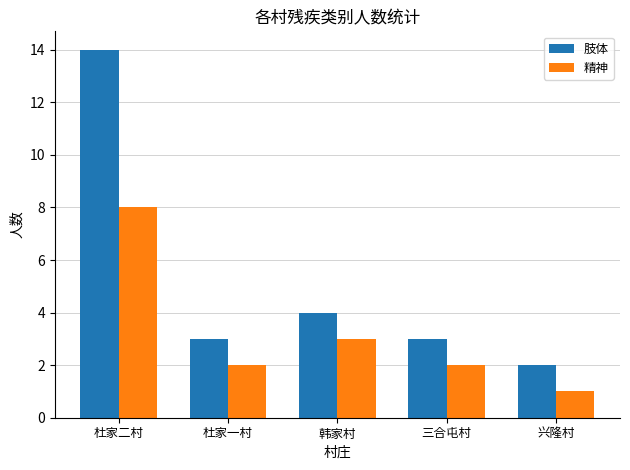

What is the total value across all series at 杜家一村?

5